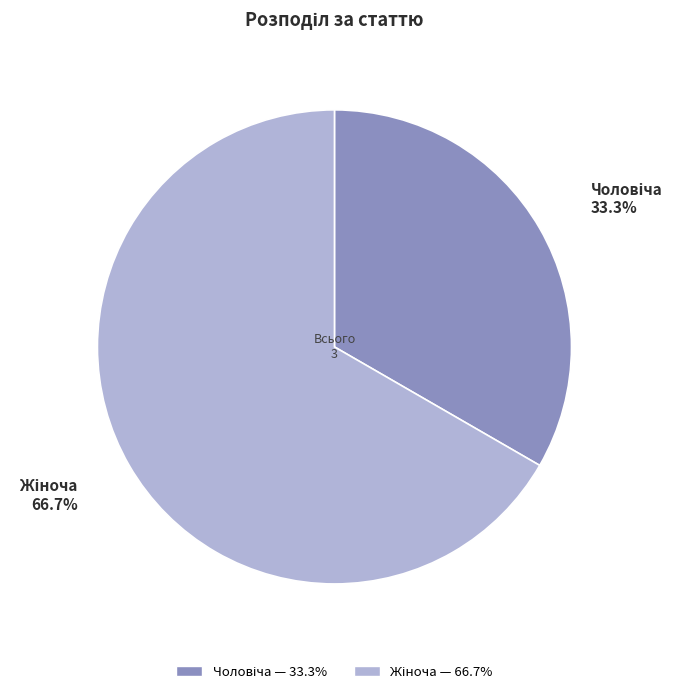

Count the number of slices in the pie.

2